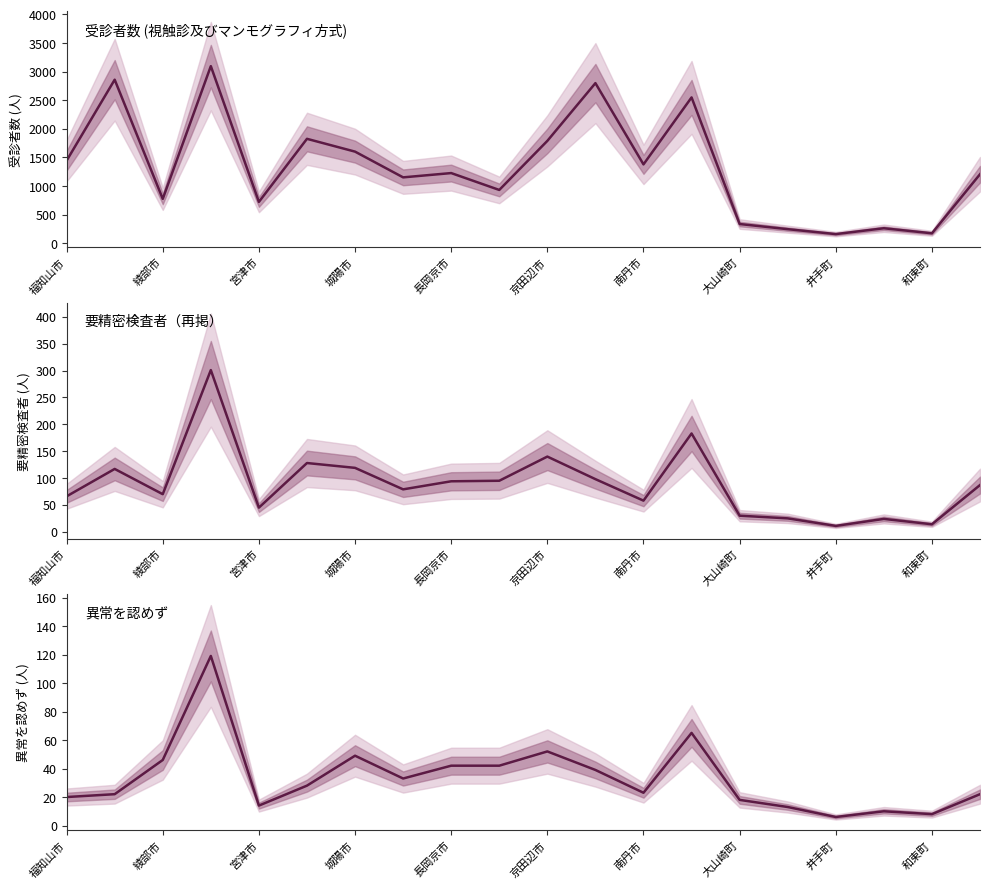

True or false: 要精密検査者 has more than 2 points higher than both neighbors.

True